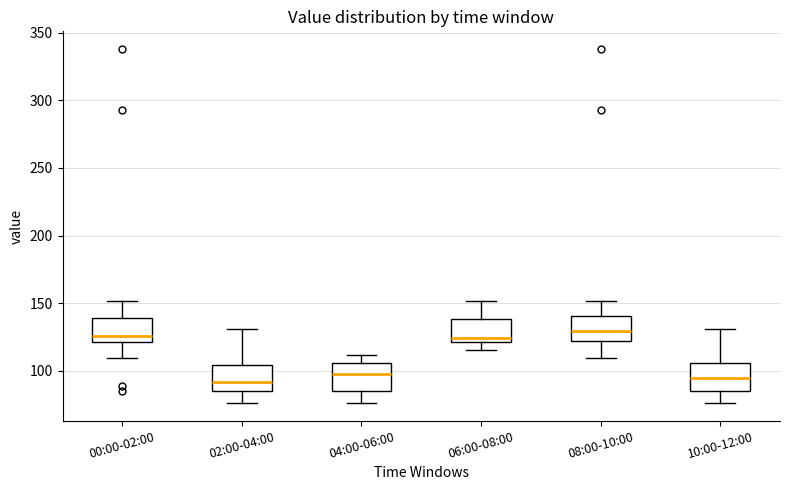

Where is the lower edge of the box for 06:00-08:00 on the y-axis? The values are not printed on the chart, so give them approximately, as read against the axis.

120